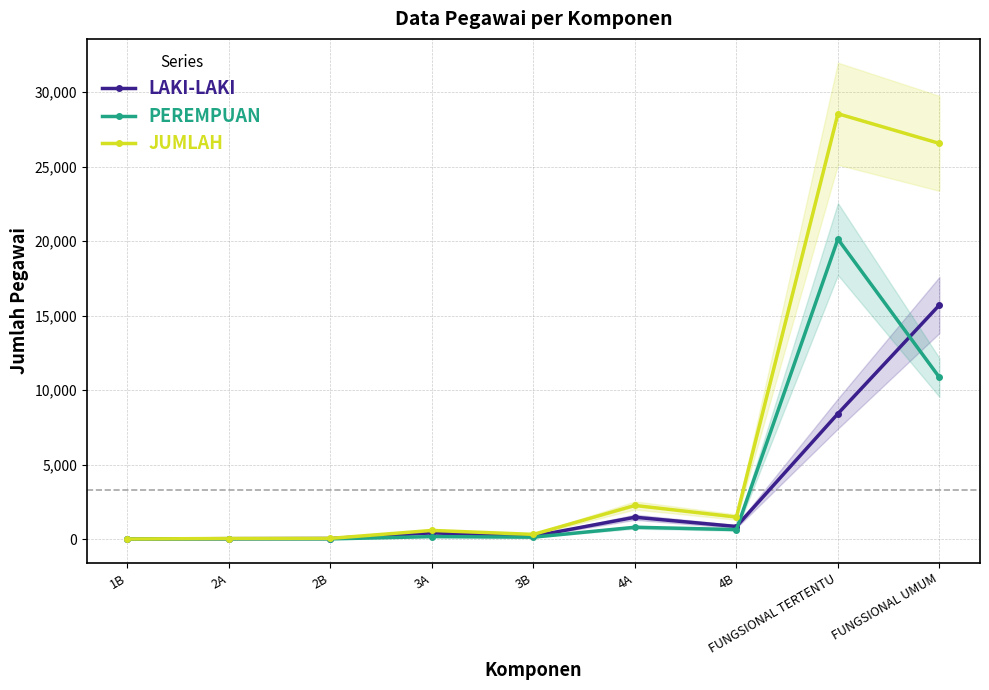

True or false: LAKI-LAKI has more than 0 points higher than both neighbors.

True